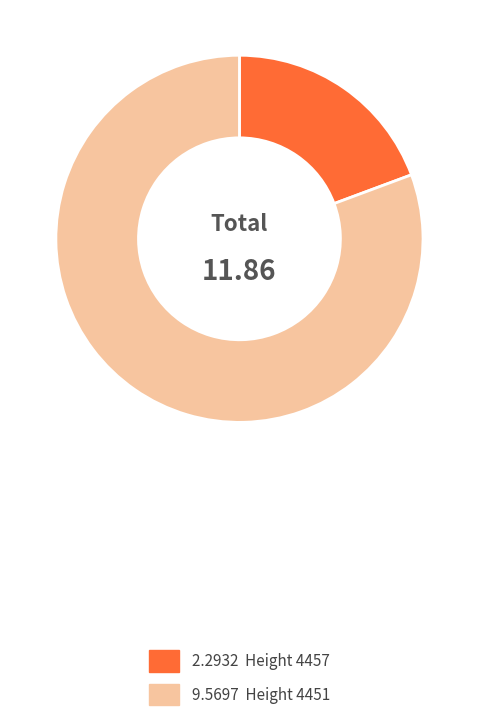

How many slices are in this pie chart?

2